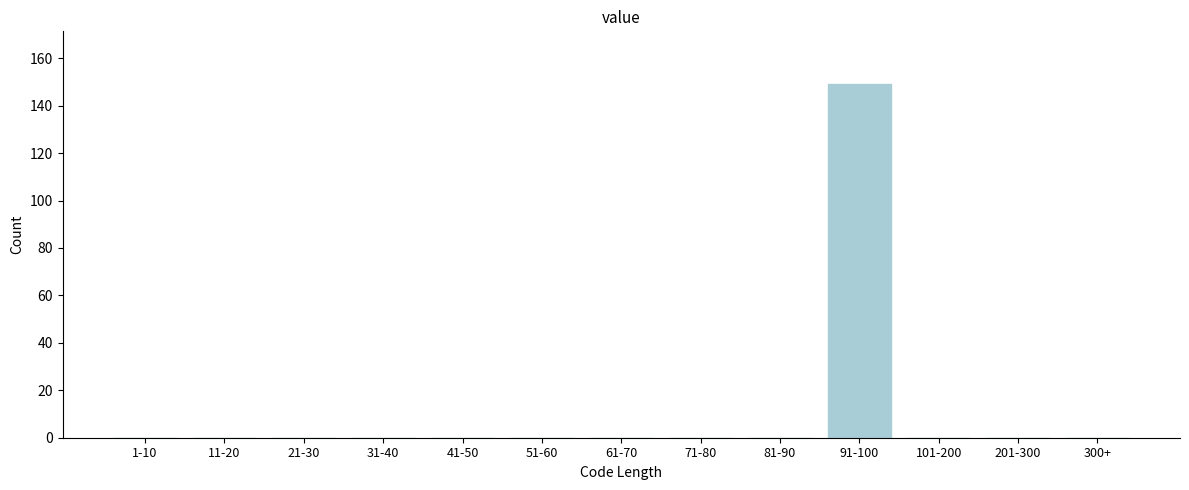

Reading right to left, list all the values displayed in this chart.

300+=0	201-300=0	101-200=0	91-100=149	81-90=0	71-80=0	61-70=0	51-60=0	41-50=0	31-40=0	21-30=0	11-20=0	1-10=0